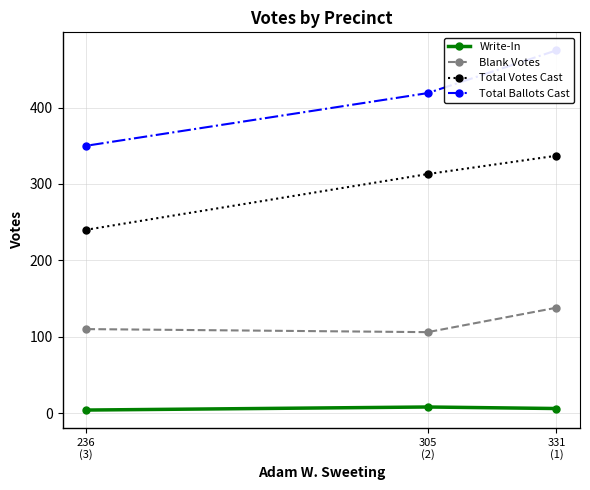

At 305
(2), list the series in order from largest to smallest.

Total Ballots Cast, Total Votes Cast, Blank Votes, Write-In